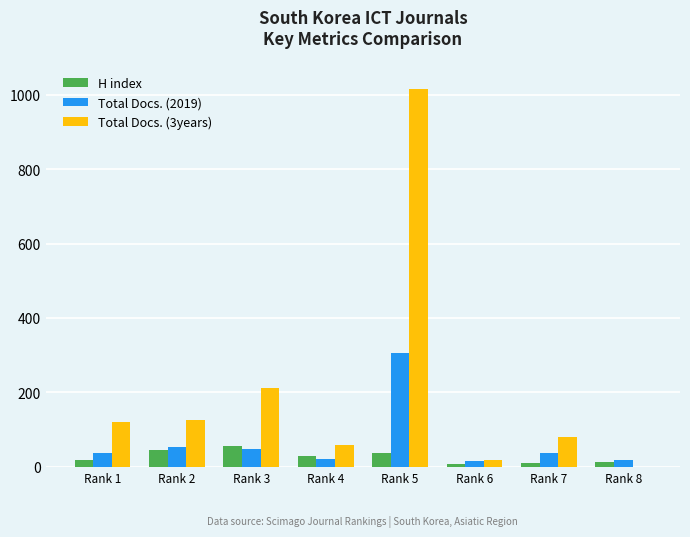

What is the highest value of the H index series?

55